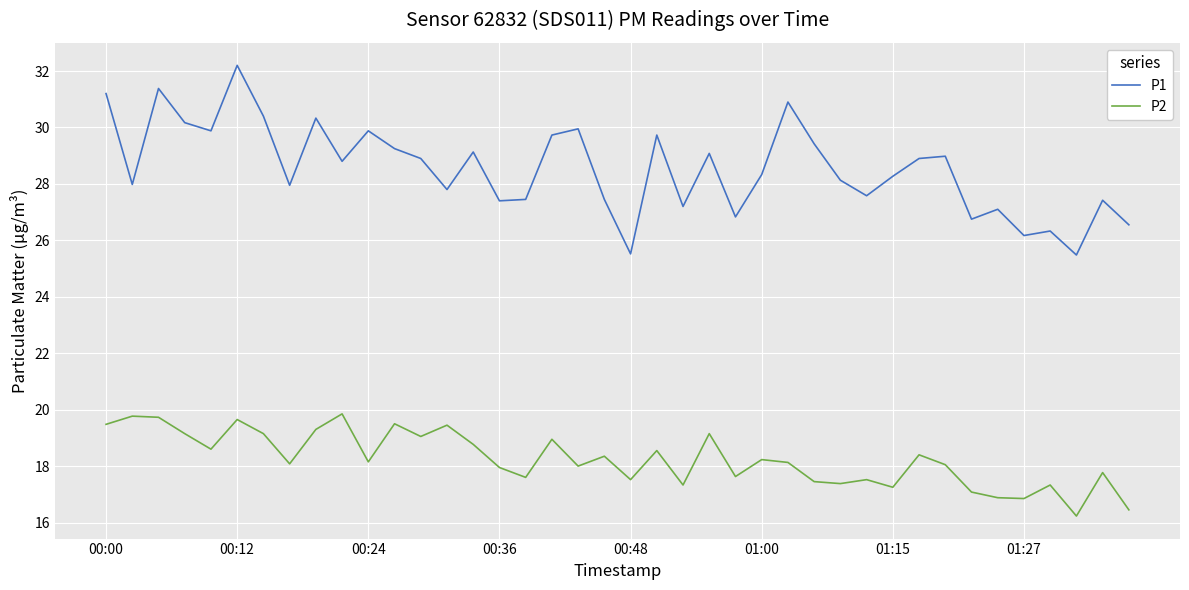

Which series has the largest total across all categories?

P1